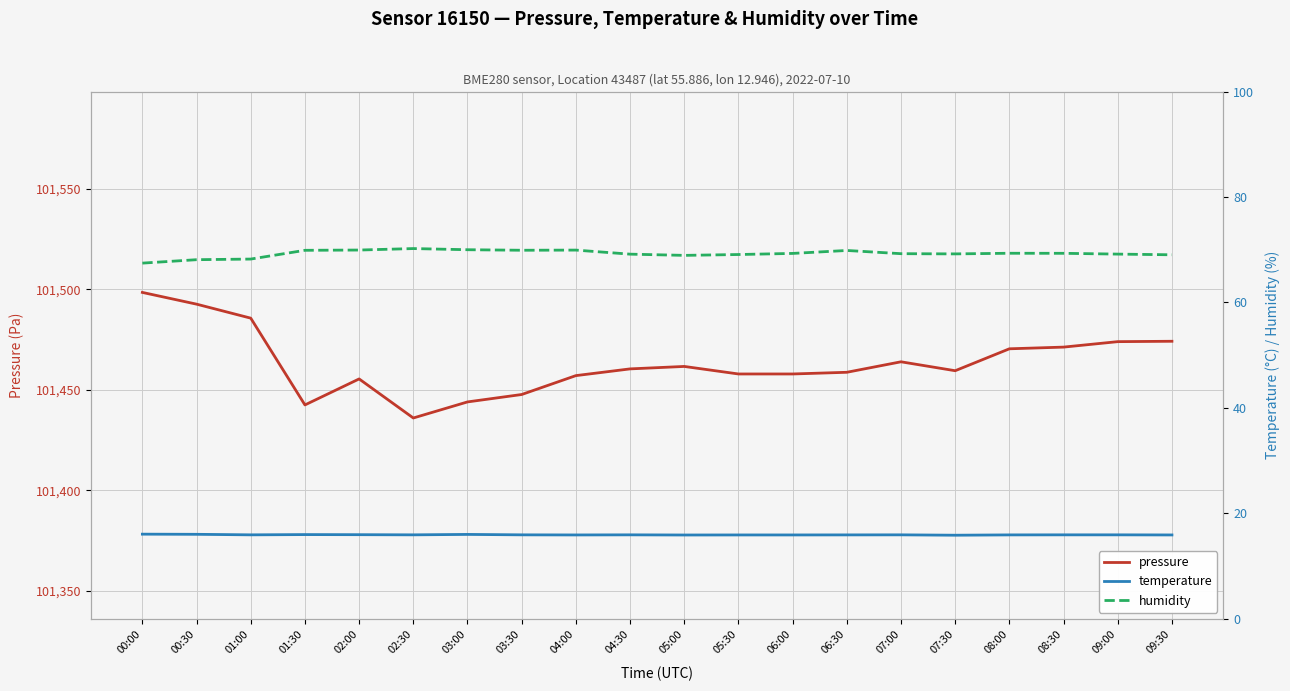

Reading left to right, transcribe all the data shown in this chart.

pressure: 101498.5	101492.7	101485.7	101442.5	101455.4	101436.0	101444.0	101447.7	101457.1	101460.4	101461.7	101457.9	101457.9	101458.8	101464.0	101459.5	101470.4	101471.3	101474.0	101474.2
temperature: 16.1	16.0	15.9	16.0	16.0	15.9	16.0	15.9	15.9	15.9	15.9	15.9	15.9	15.9	15.9	15.9	15.9	15.9	15.9	15.9
humidity: 67.5	68.1	68.2	69.9	69.9	70.2	70.0	69.9	69.9	69.2	68.9	69.1	69.3	69.9	69.2	69.2	69.3	69.3	69.2	69.0